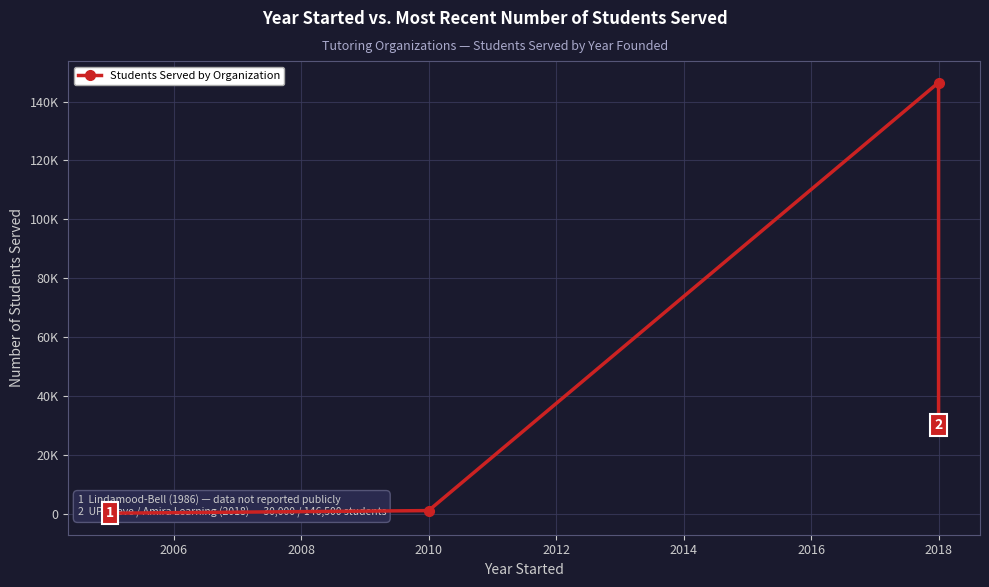

What is the difference between the maximum and minimum values?

146383